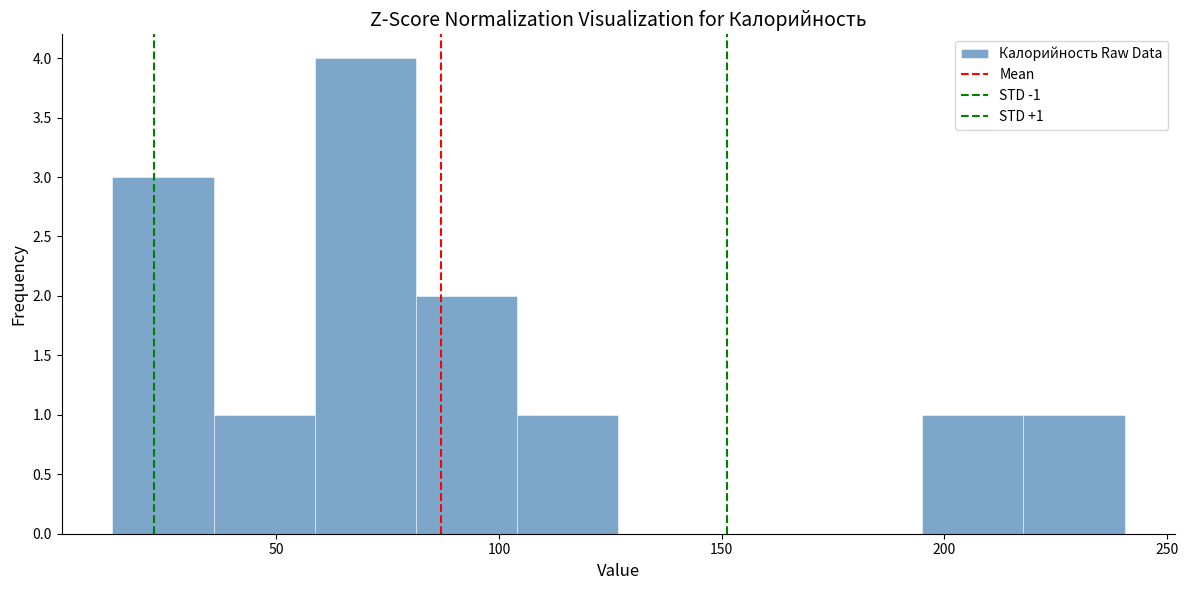

Over which range of the x-axis is the bar tallest?

60 to 80